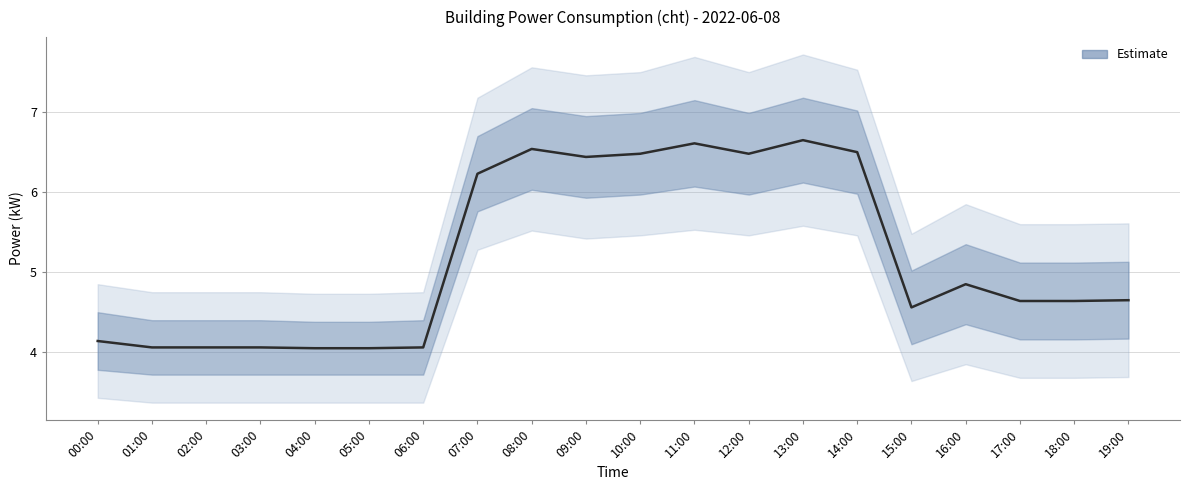

Where is the first local minimum?

09:00